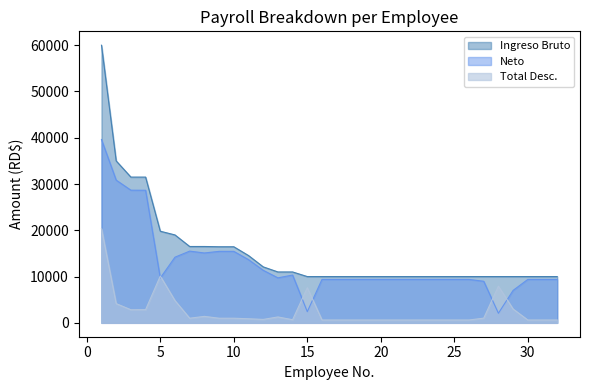

List the labels in order of Ingreso Bruto value, largest first.

1, 2, 3, 4, 5, 6, 7, 8, 9, 10, 11, 12, 13, 14, 15, 16, 17, 18, 19, 20, 21, 22, 23, 24, 25, 26, 27, 28, 29, 30, 31, 32